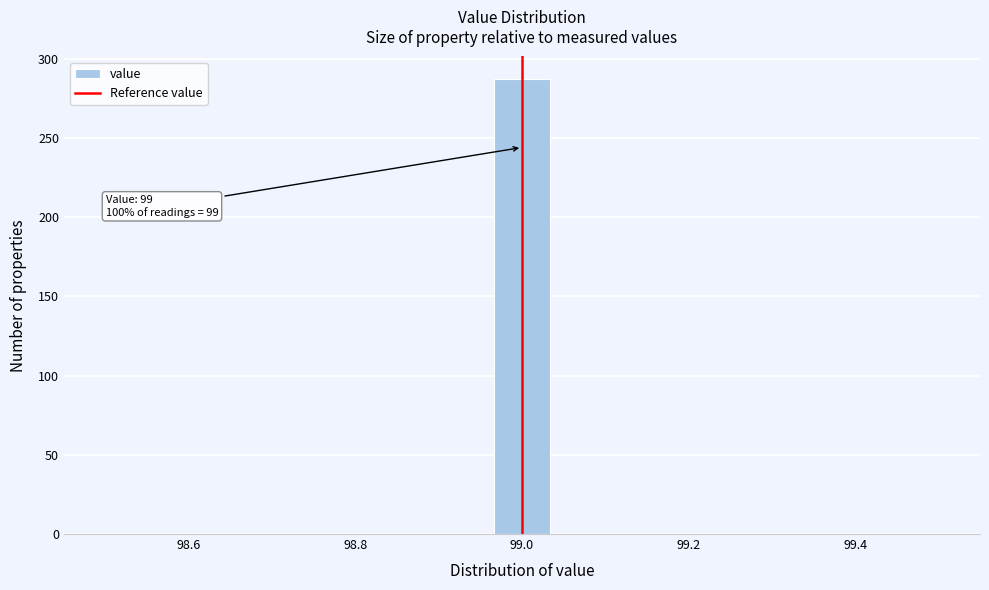

Around what value on the x-axis is the tallest bar? Give the approximate position of its centre, as read against the axis.

99.00